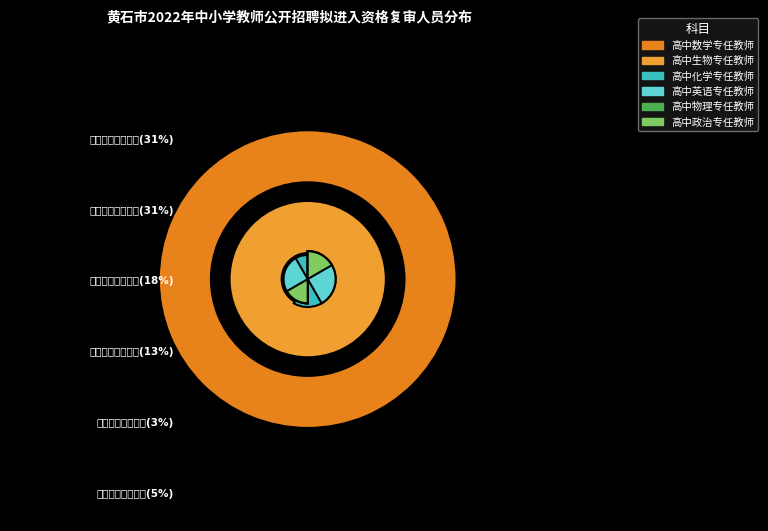

How many segments does this pie chart have?

6